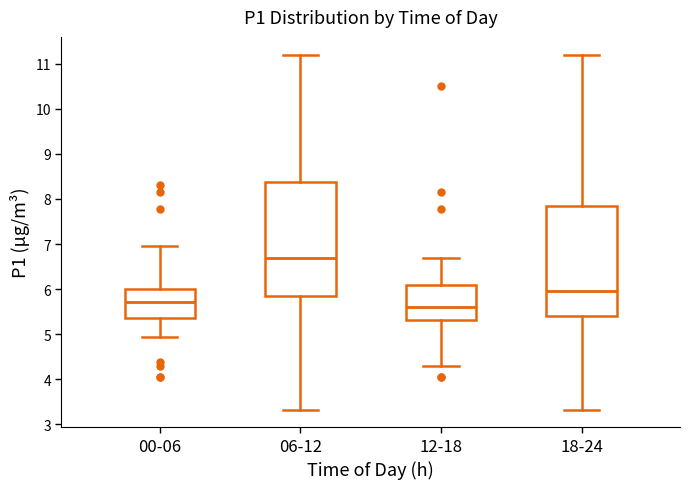

Which box is the tallest, from its lower edge to its upper edge?

06-12